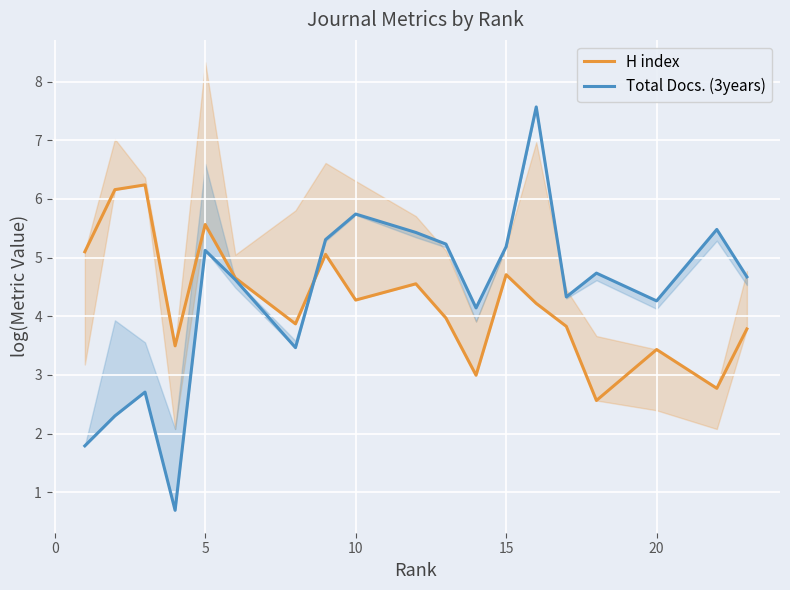

In H index, how many points are higher than both neighbors (excluding endpoints)?

6